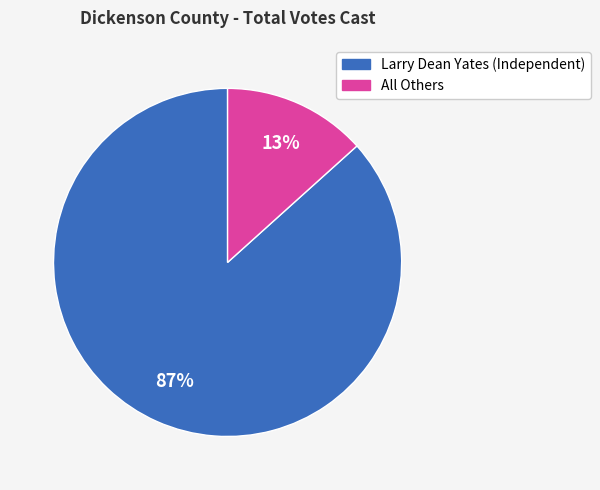

Does All Others account for over 50% of the chart?

No